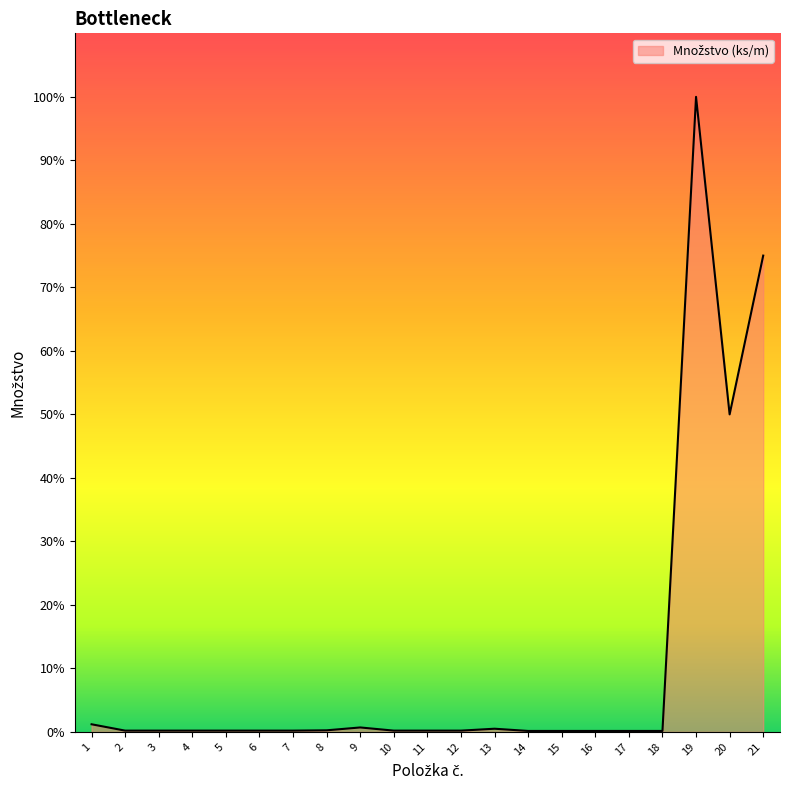

List the labels in order of value, largest first.

19, 21, 20, 1, 9, 13, 8, 2, 3, 4, 5, 6, 7, 10, 11, 12, 14, 15, 16, 17, 18